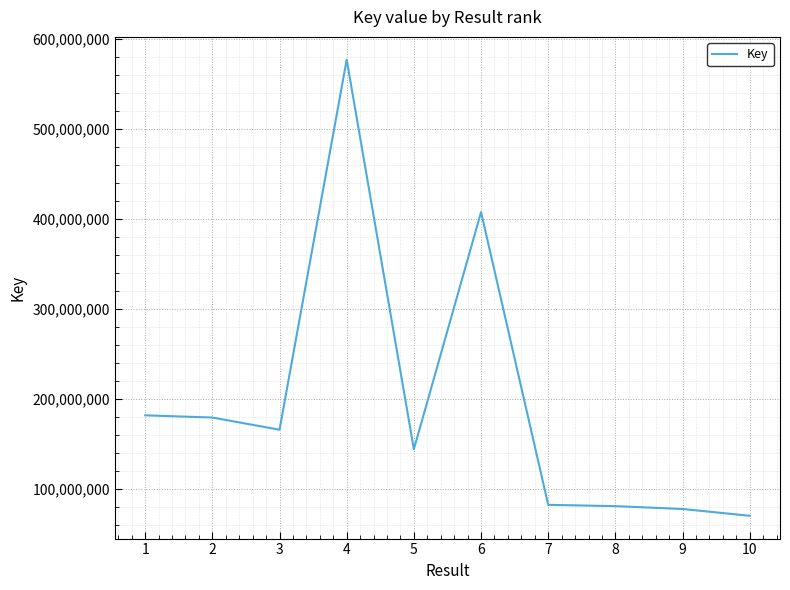

True or false: the data shows 119294732 at 1.

False